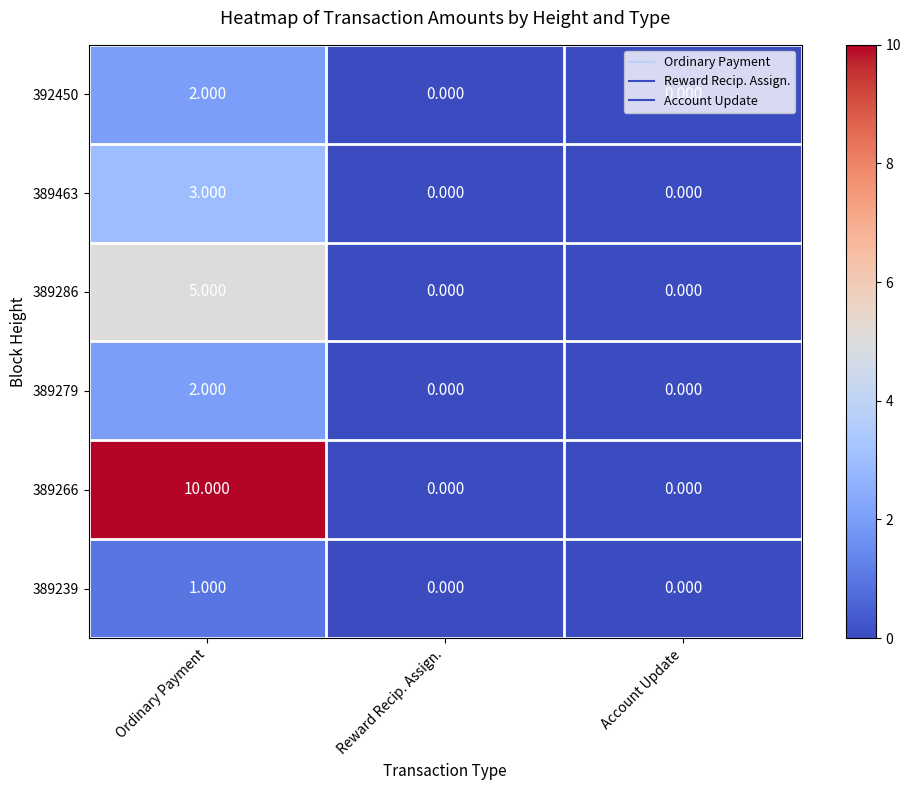

Is the value of 389279 at Ordinary Payment greater than the value of 389266 at Account Update?

Yes